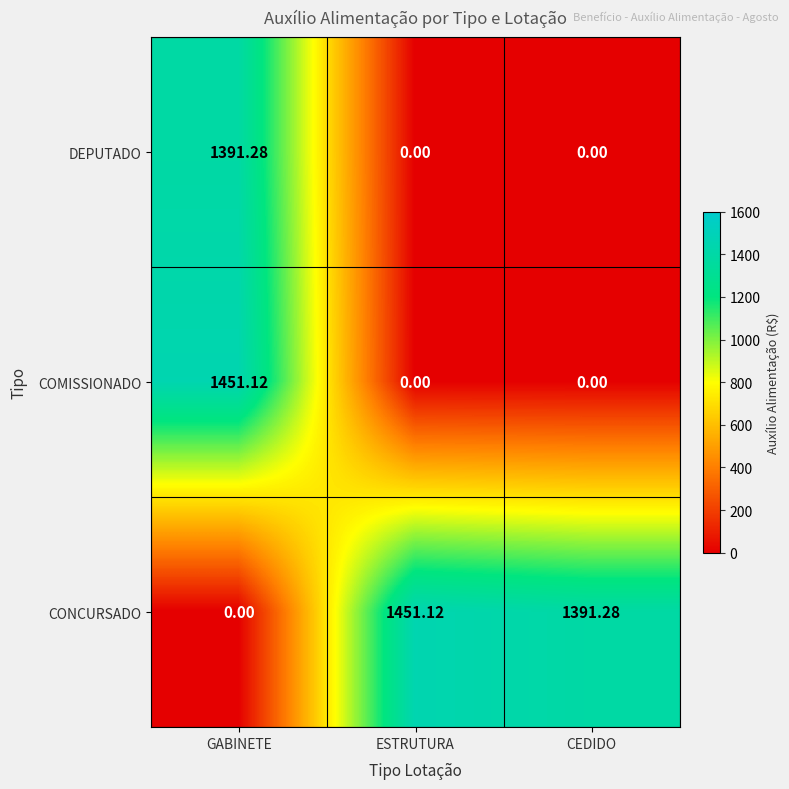

At how many categories does at least one series exceed 1073?

3